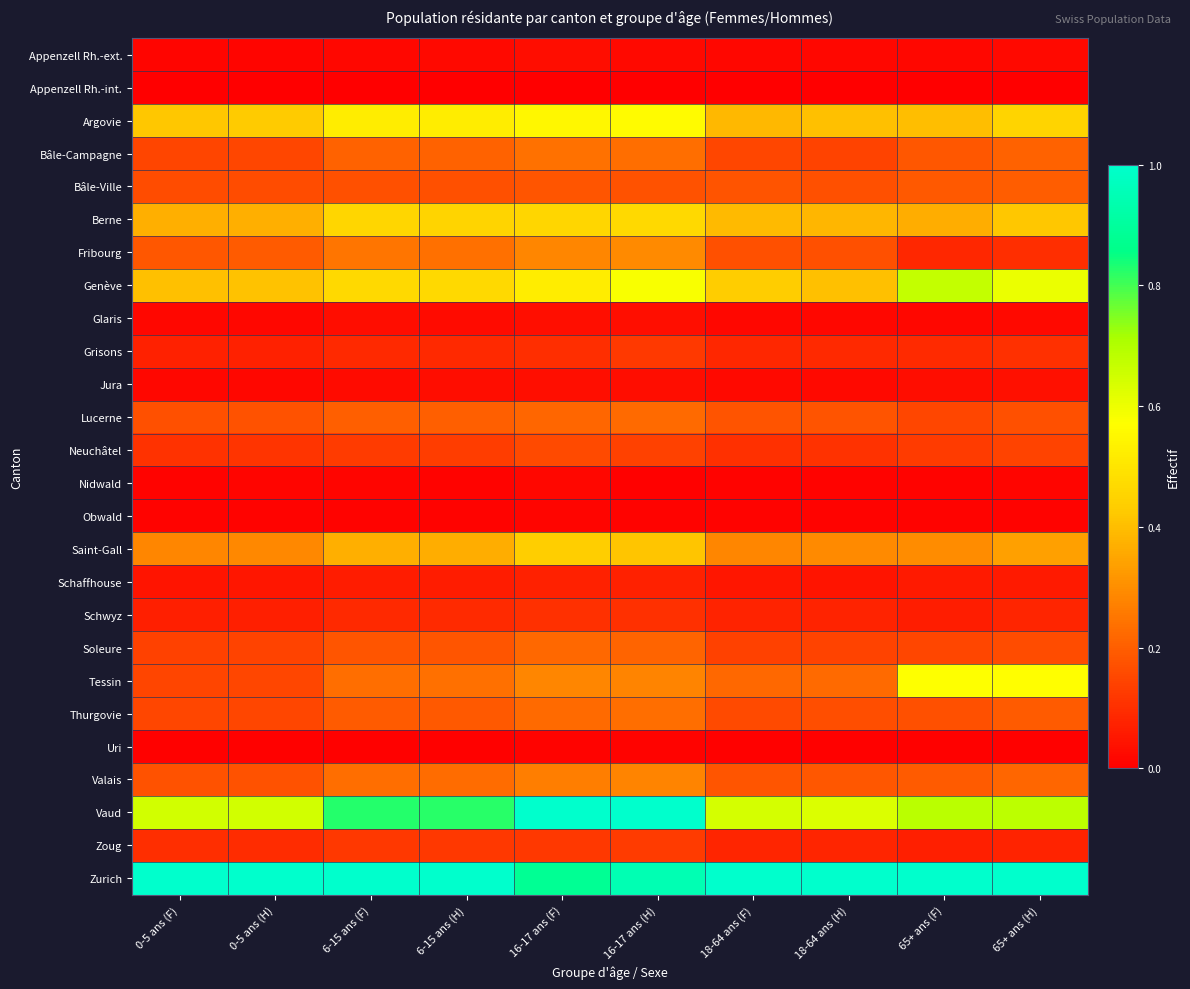

Rank the series by their maximum value, from lowest to highest.

Appenzell Rh.-int., Uri, Obwald, Nidwald, Appenzell Rh.-ext., Glaris, Jura, Schaffhouse, Schwyz, Grisons, Zoug, Neuchâtel, Bâle-Ville, Soleure, Lucerne, Thurgovie, Bâle-Campagne, Valais, Fribourg, Saint-Gall, Berne, Argovie, Tessin, Genève, Vaud, Zurich